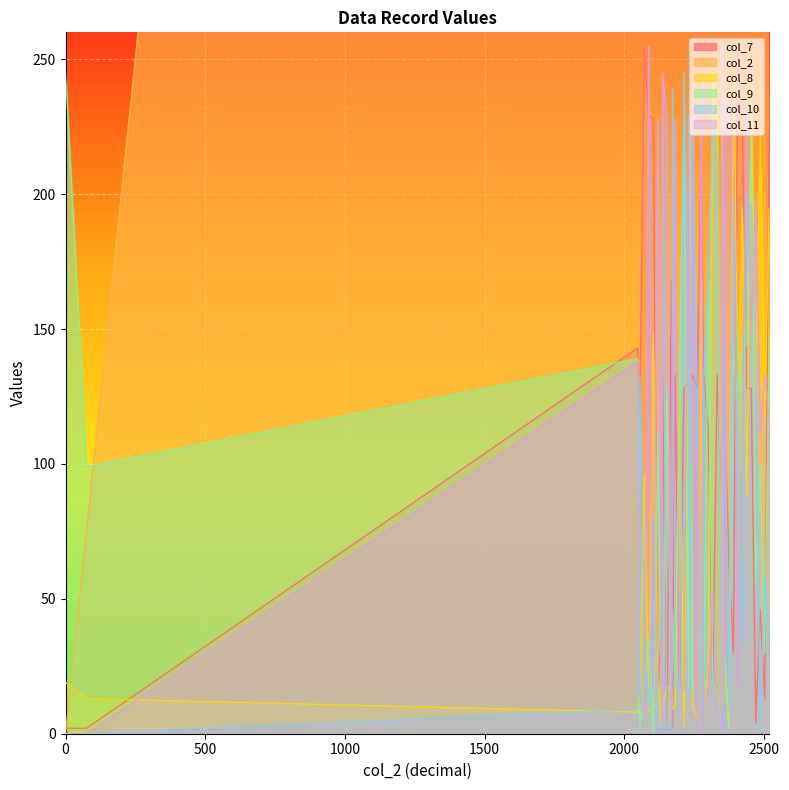

Where is the first local maximum for col_11?

2048